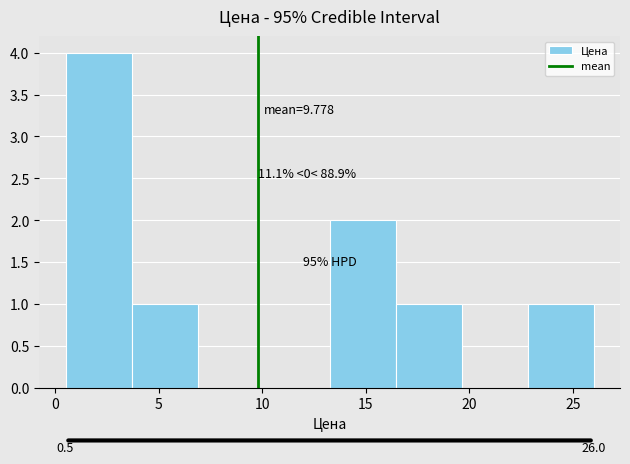

Which range on the x-axis has the tallest bar?

0.5 to 3.5